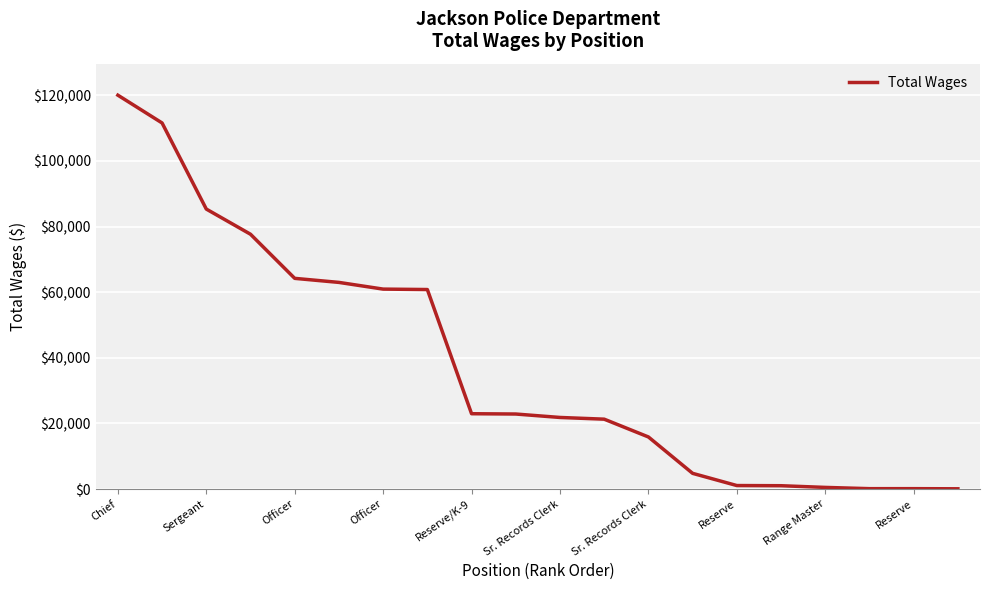

Does the chart display data point markers on the line(s)?

No